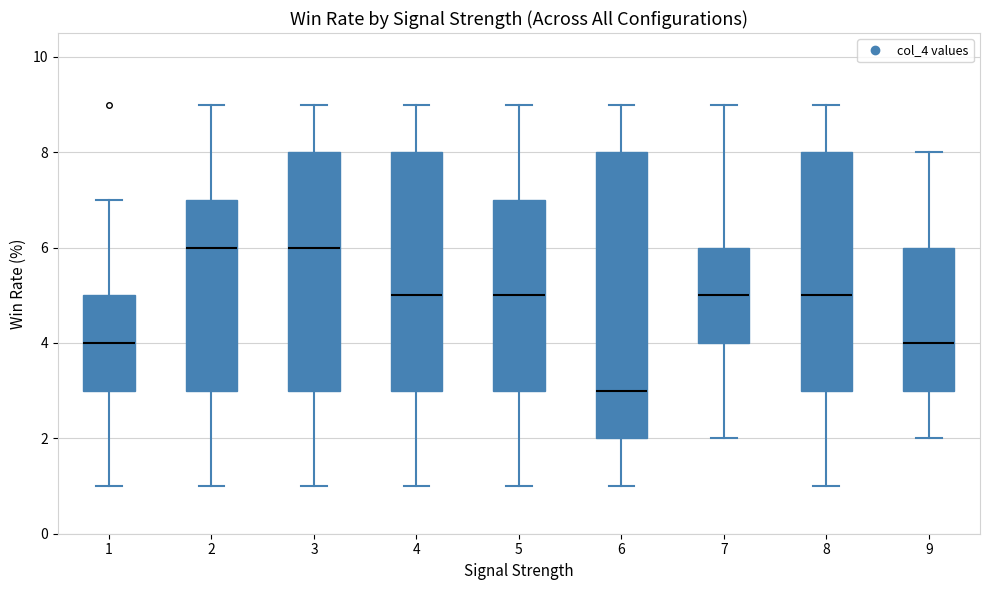

Where does the median line of the box at x = 9 sit on the y-axis? The values are not printed on the chart, so give them approximately, as read against the axis.

4